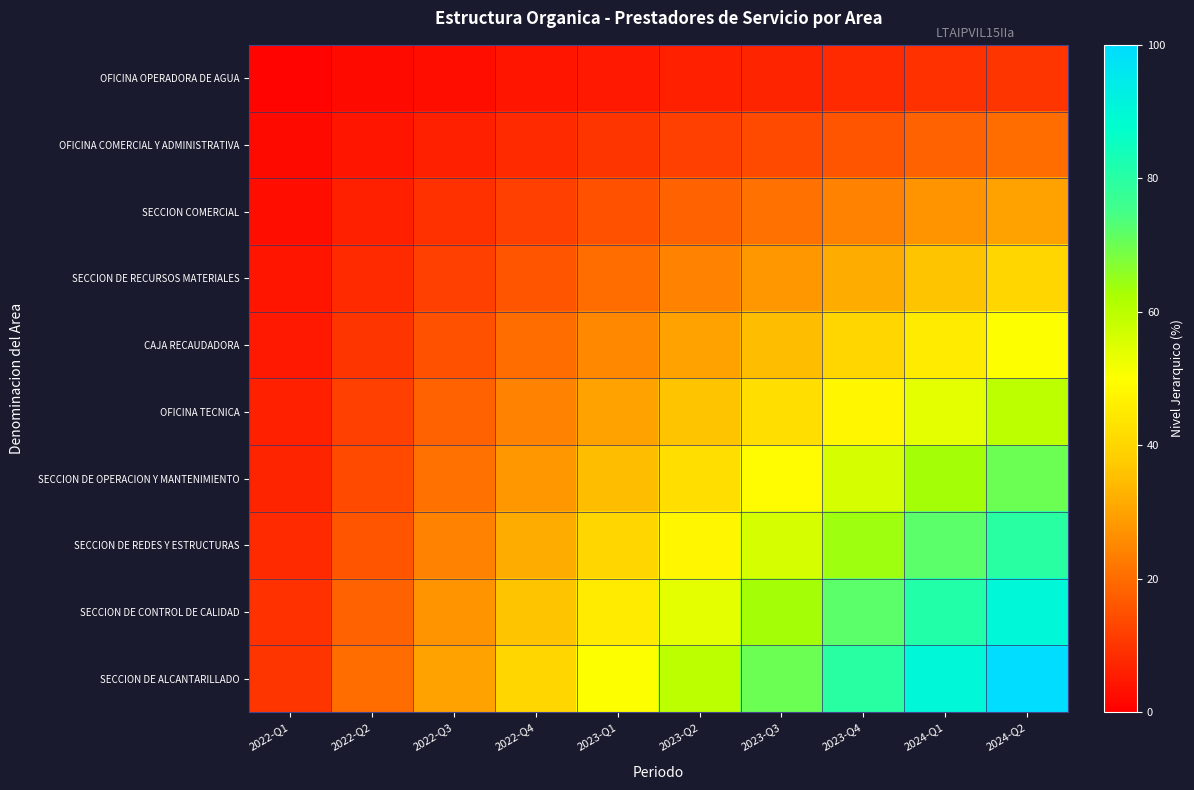

Between 2022-Q3 and 2024-Q1, which series saw the biggest shift?

SECCION DE ALCANTARILLADO